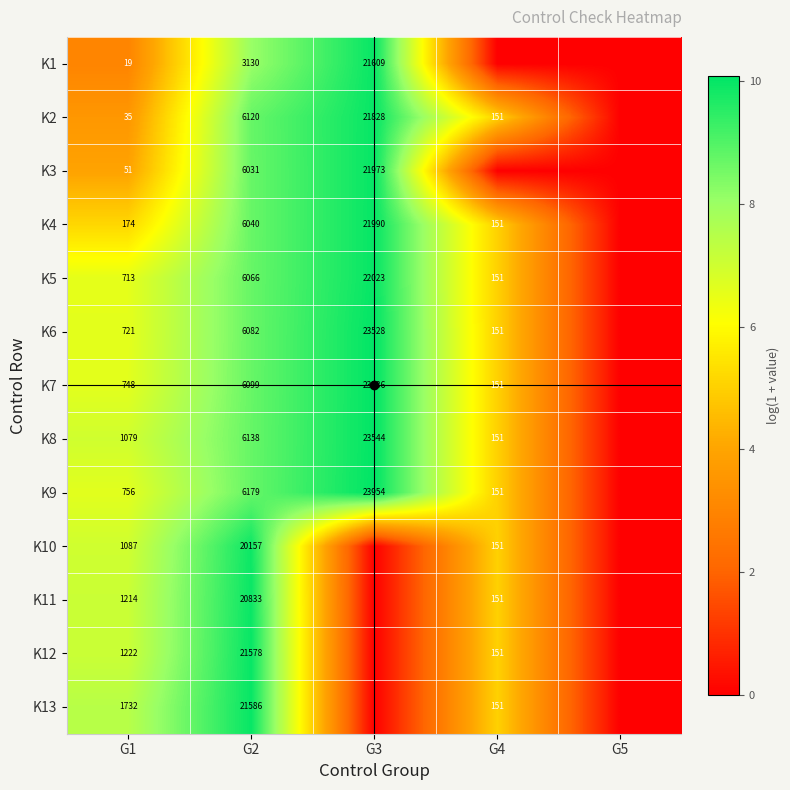

Is the value of K6 at G1 greater than the value of K3 at G4?

Yes